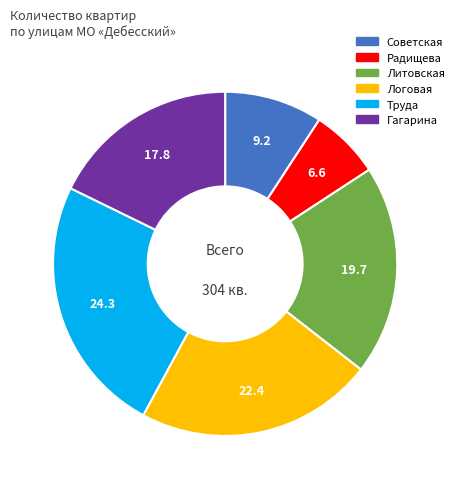

Is there a majority slice in this chart?

No